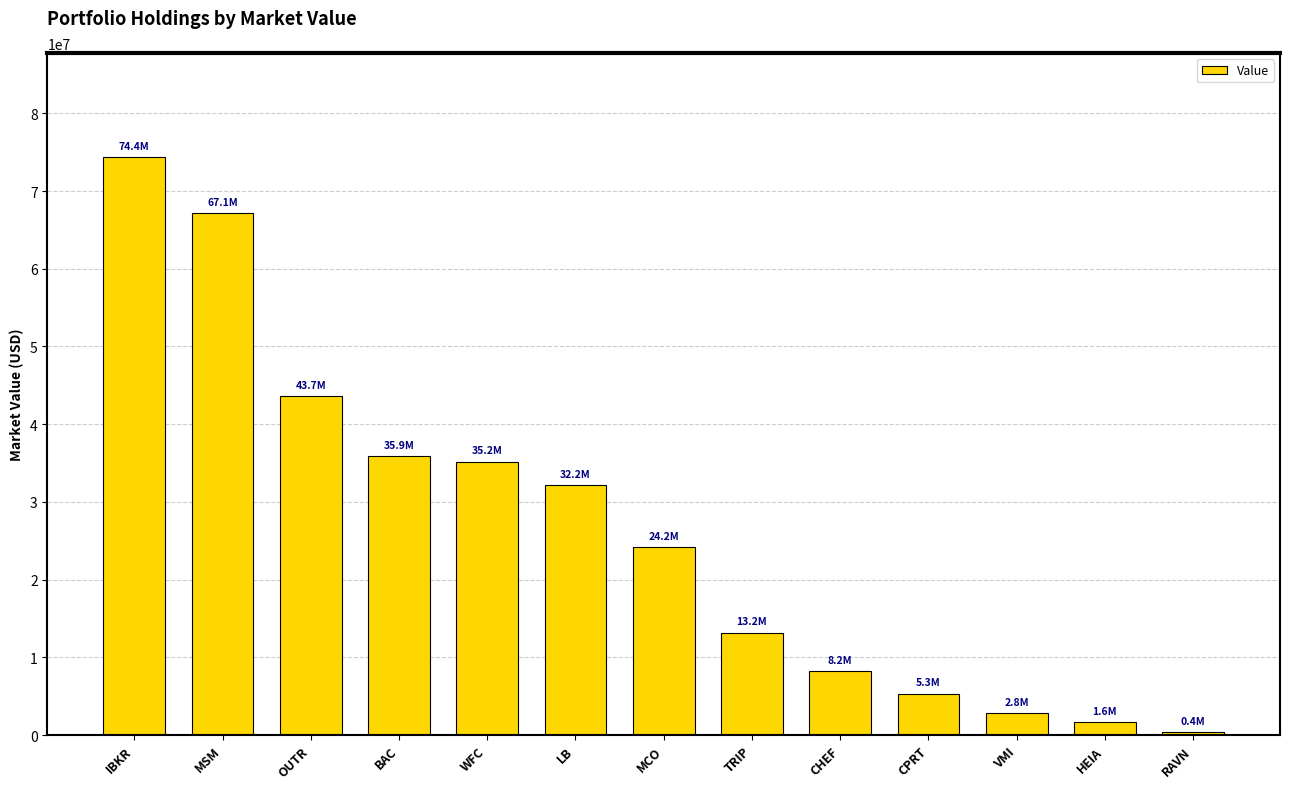

Rank the categories by value from lowest to highest.

RAVN, HEIA, VMI, CPRT, CHEF, TRIP, MCO, LB, WFC, BAC, OUTR, MSM, IBKR